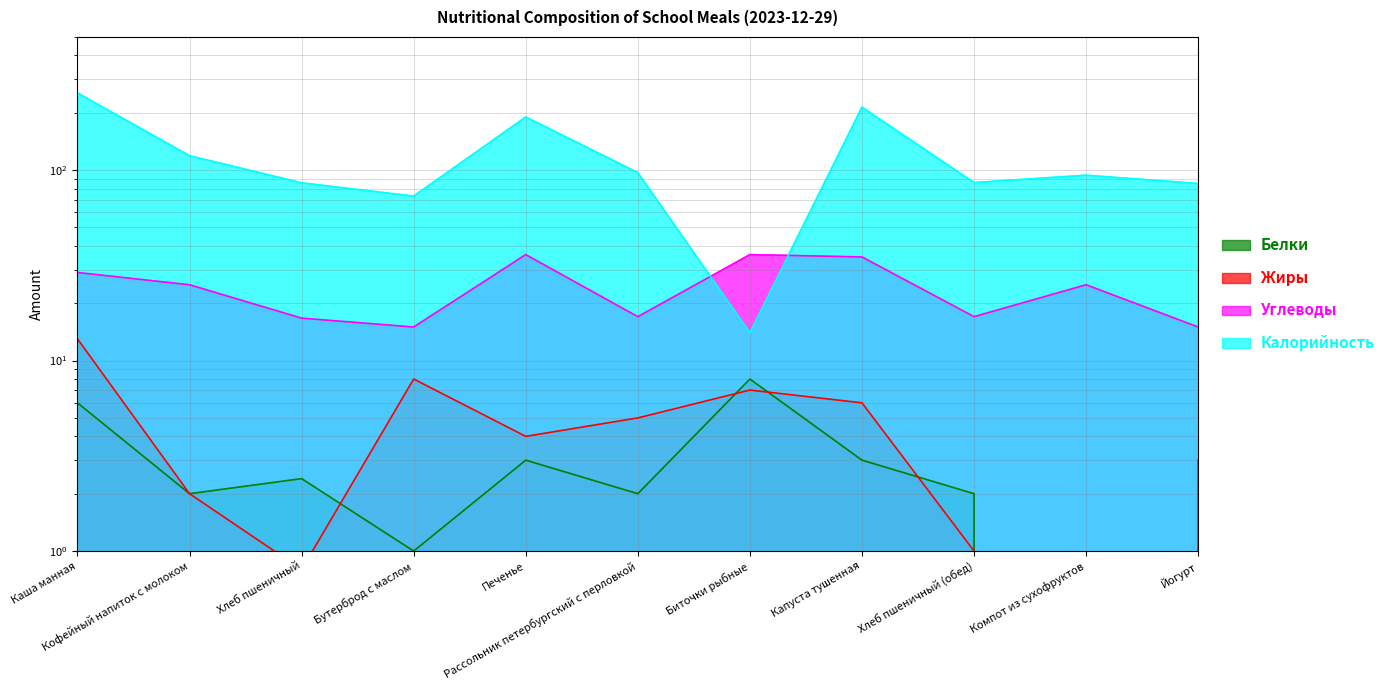

What is the average value of the Белки series?

2.9